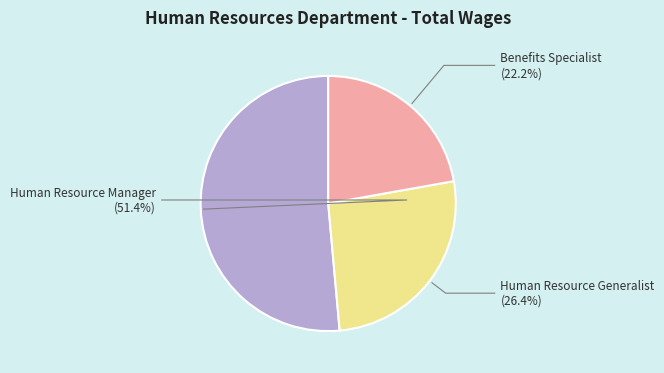

Between Human Resource Generalist and Benefits Specialist, which is larger?

Human Resource Generalist